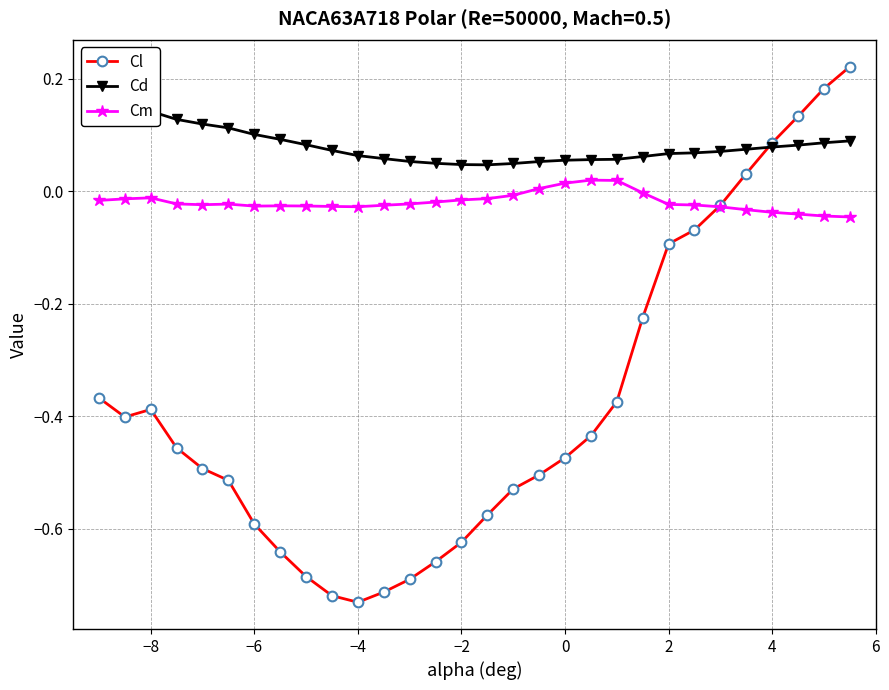

Which series ends up on top after the final intersection of Cl and Cd?

Cl